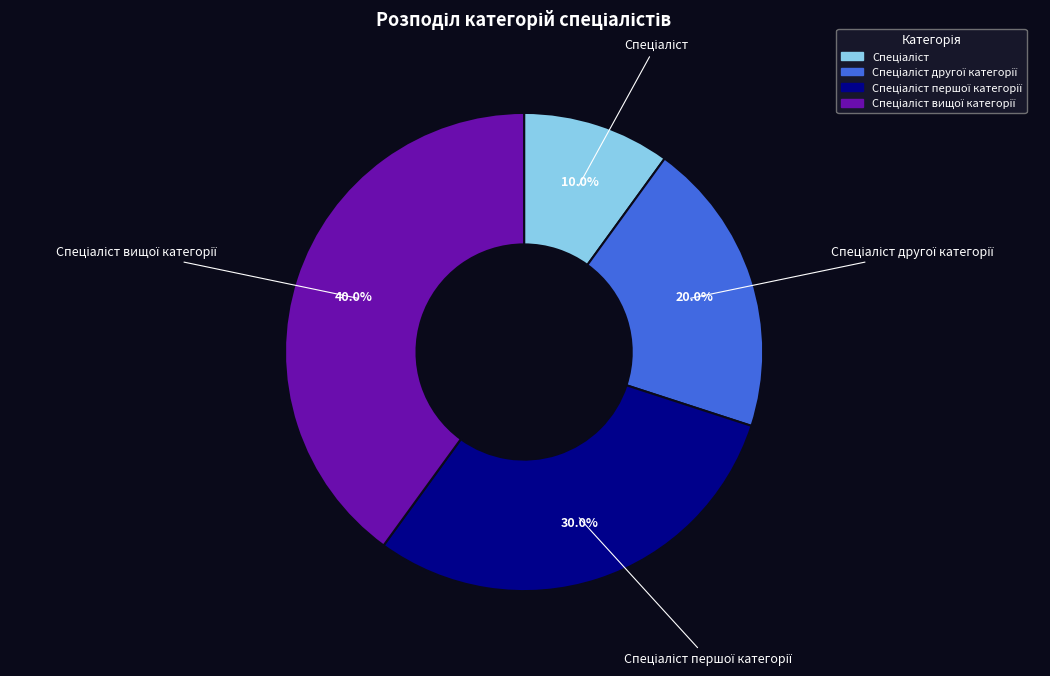

Does any single category account for the majority?

No